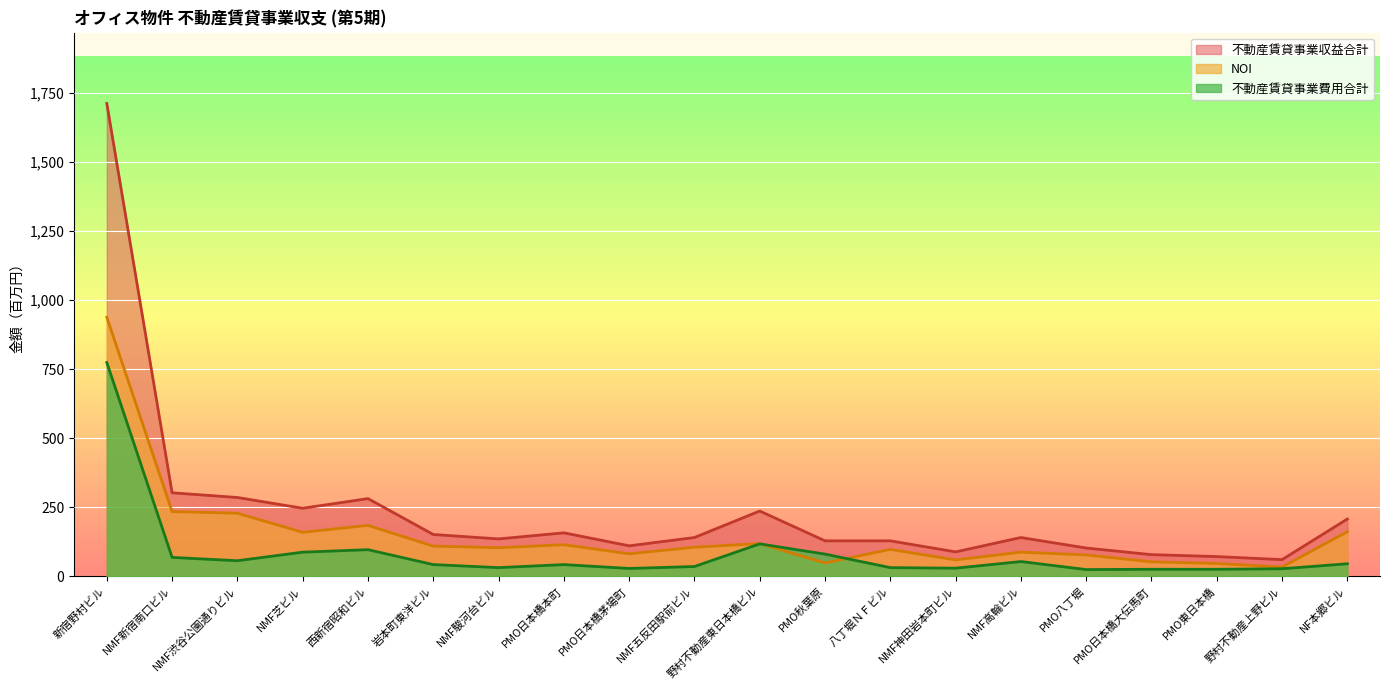

How many lines are shown in the chart?

3